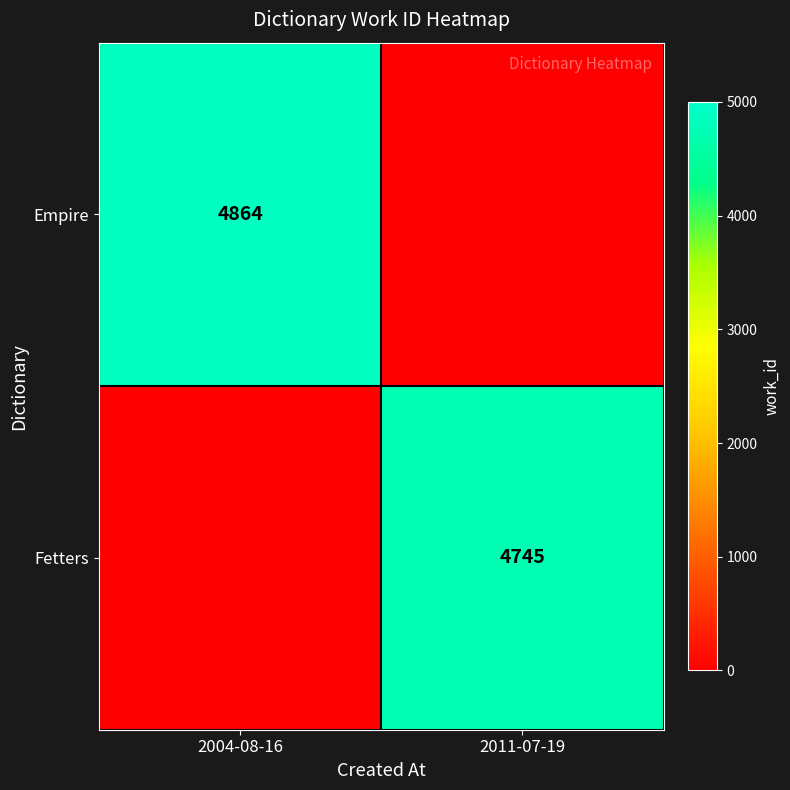

What is the average value of the Fetters series?

2372